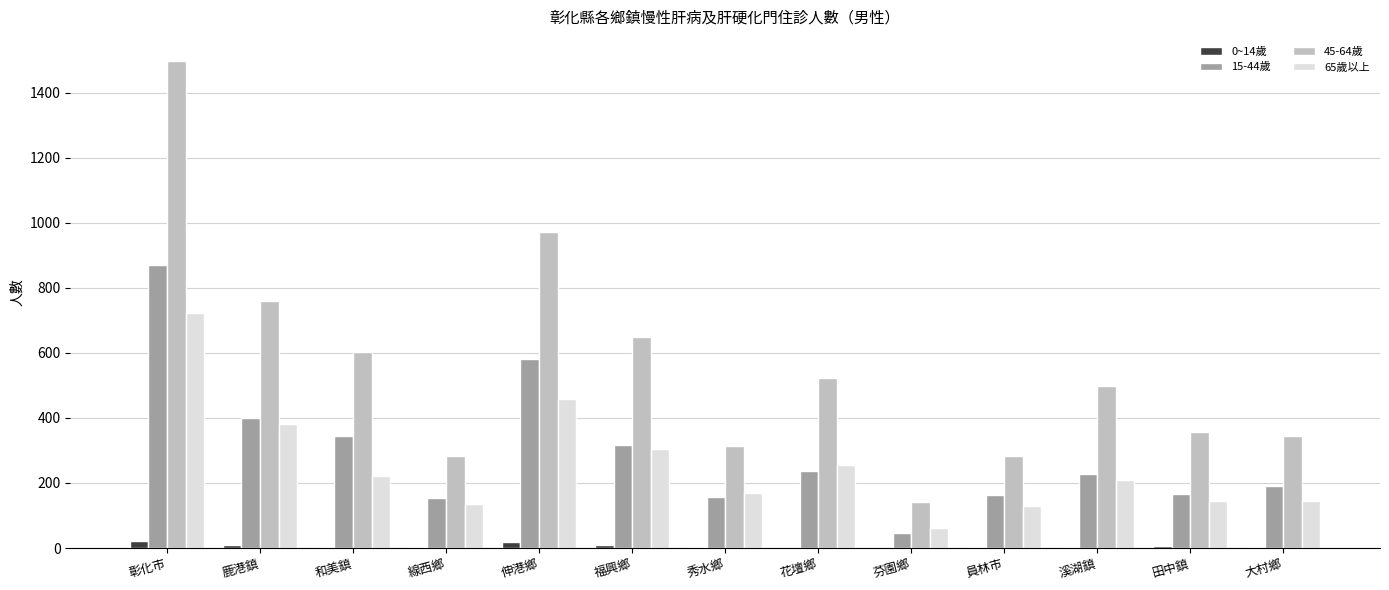

What is the maximum value for 15-44歲?

869